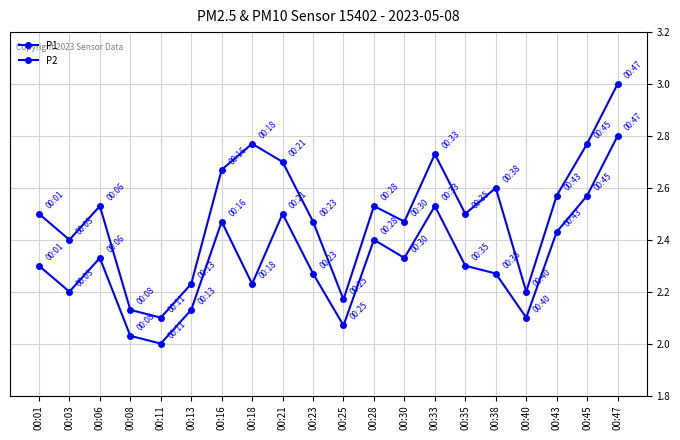

How many P1 values are between 2 and 3?

20